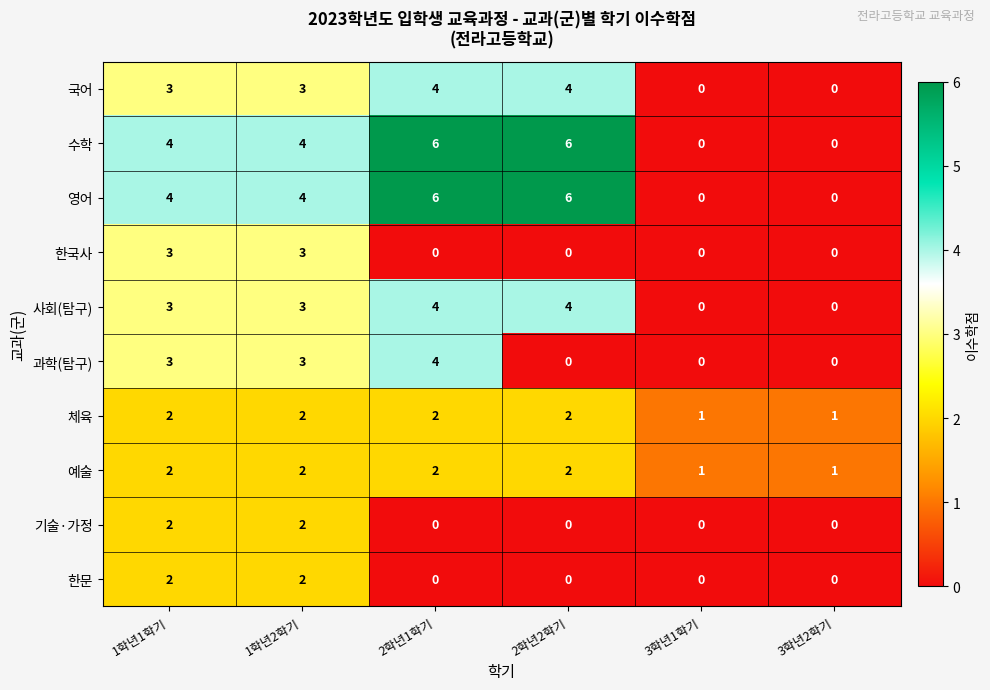

What is the sum of all 체육 values?

10